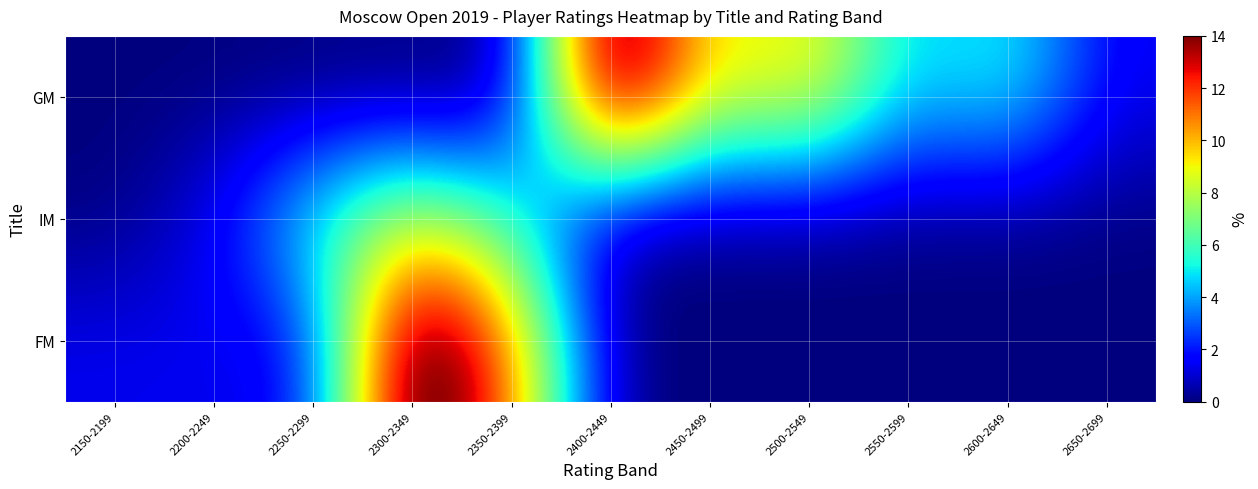

Which series changed the most between 2200-2249 and 2600-2649?

GM